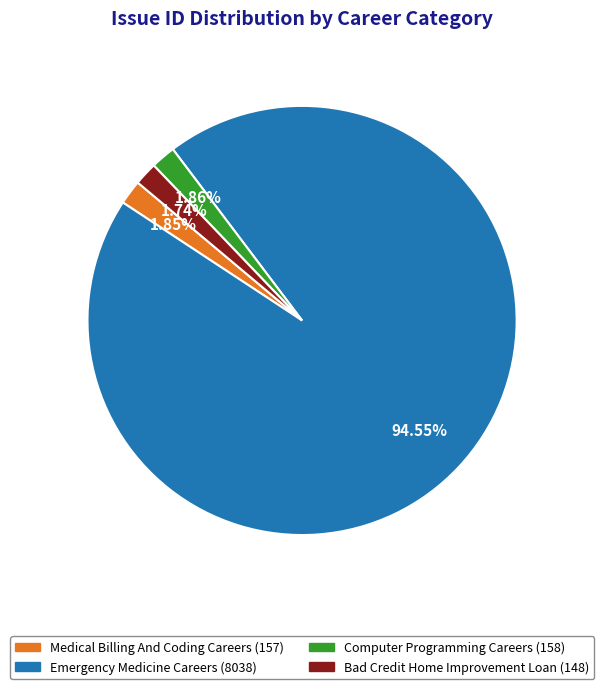

True or false: Medical Billing And Coding Careers accounts for 13% of the total.

False